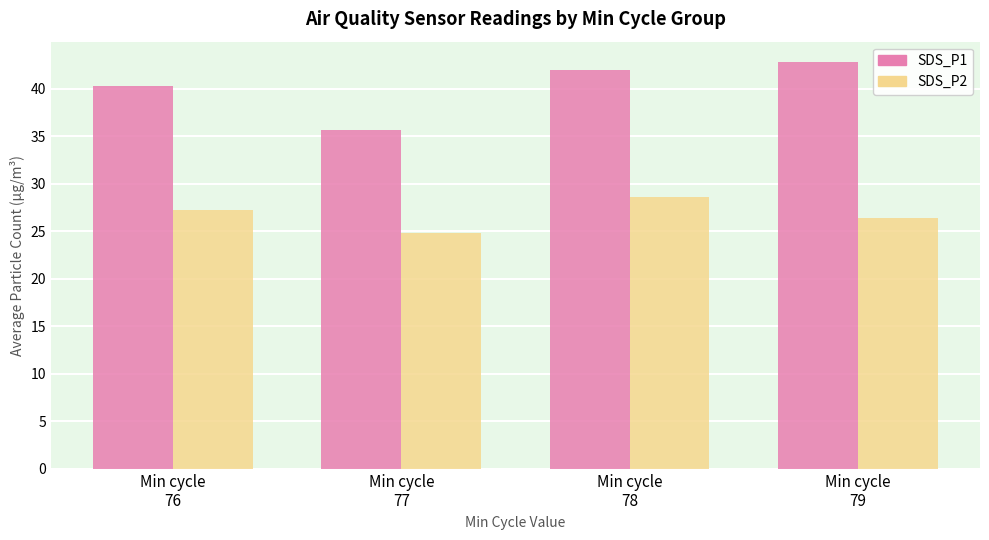

Which series has the widest spread of values?

SDS_P1